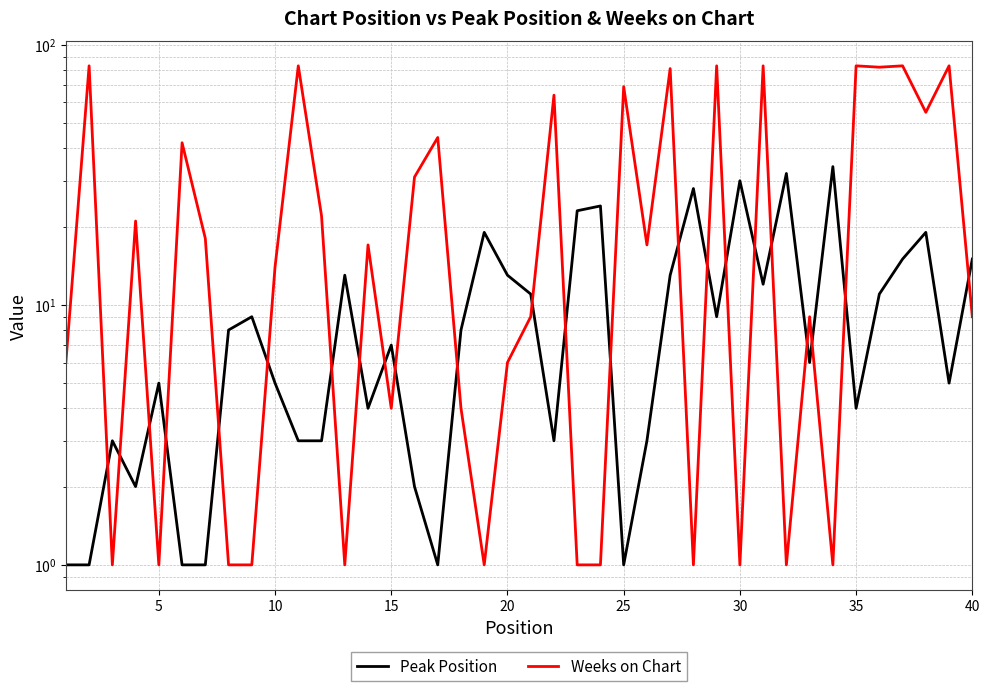

What is the maximum value shown in the chart?

83